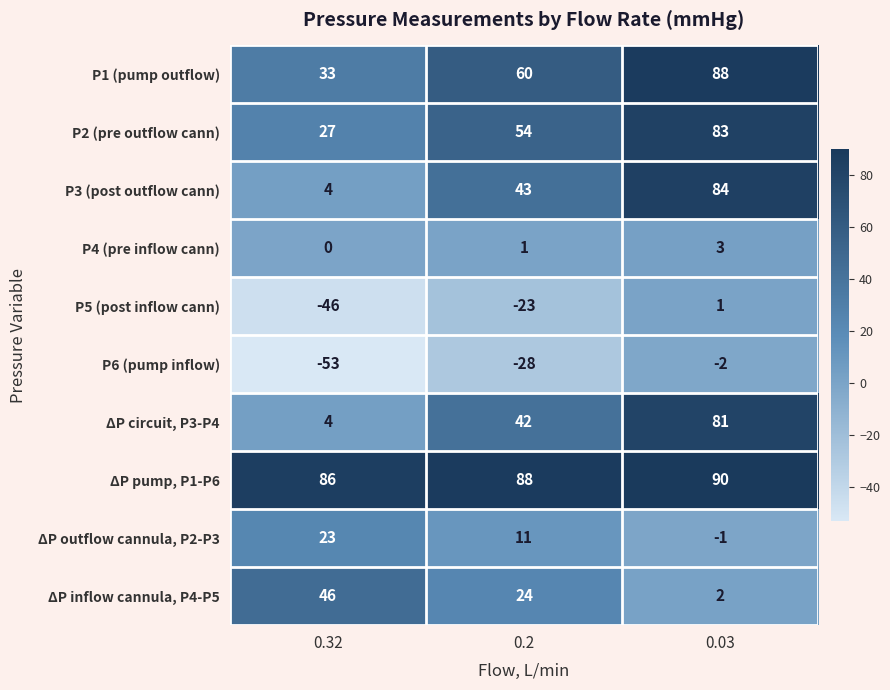

Reading right to left, list all the values displayed in this chart.

P1 (pump outflow): 0.03=88	0.2=60	0.32=33
P2 (pre outflow cann): 0.03=83	0.2=54	0.32=27
P3 (post outflow cann): 0.03=84	0.2=43	0.32=4
P4 (pre inflow cann): 0.03=3	0.2=1	0.32=0
P5 (post inflow cann): 0.03=1	0.2=-23	0.32=-46
P6 (pump inflow): 0.03=-2	0.2=-28	0.32=-53
ΔP circuit, P3-P4: 0.03=81	0.2=42	0.32=4
ΔP pump, P1-P6: 0.03=90	0.2=88	0.32=86
ΔP outflow cannula, P2-P3: 0.03=-1	0.2=11	0.32=23
ΔP inflow cannula, P4-P5: 0.03=2	0.2=24	0.32=46